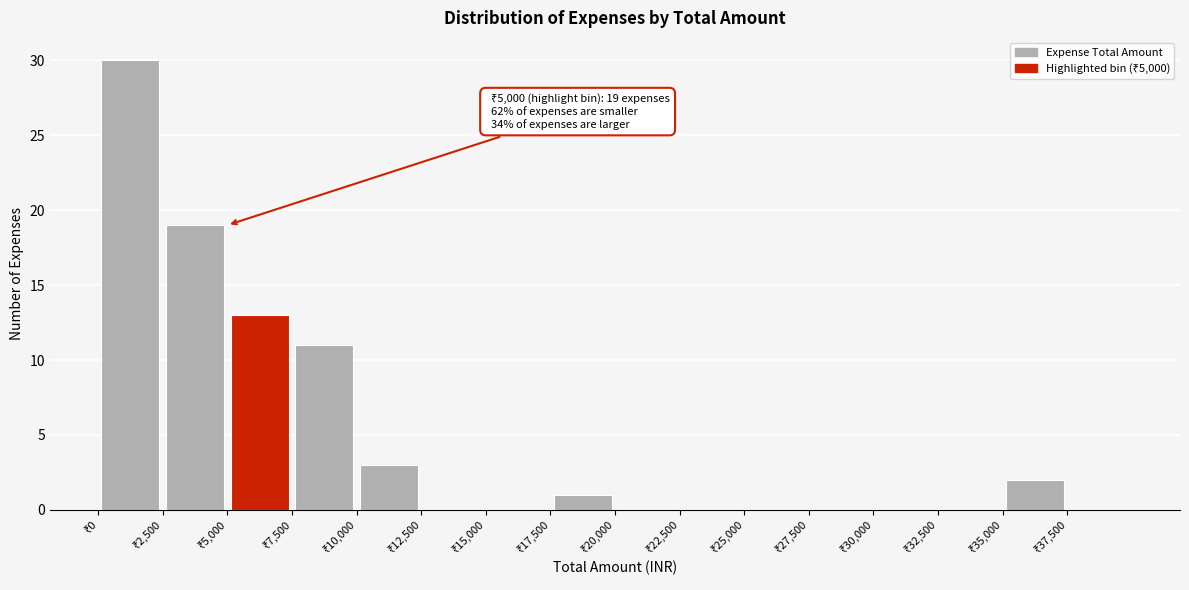

Which range on the x-axis has the tallest bar?

0 to 2500